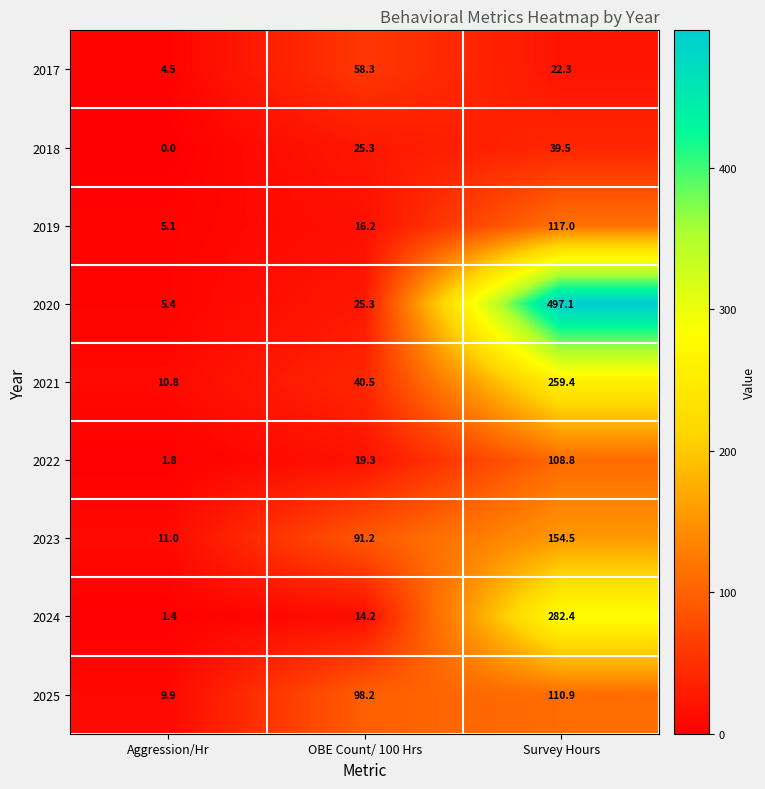

Which category has the highest value across all series?

Survey Hours